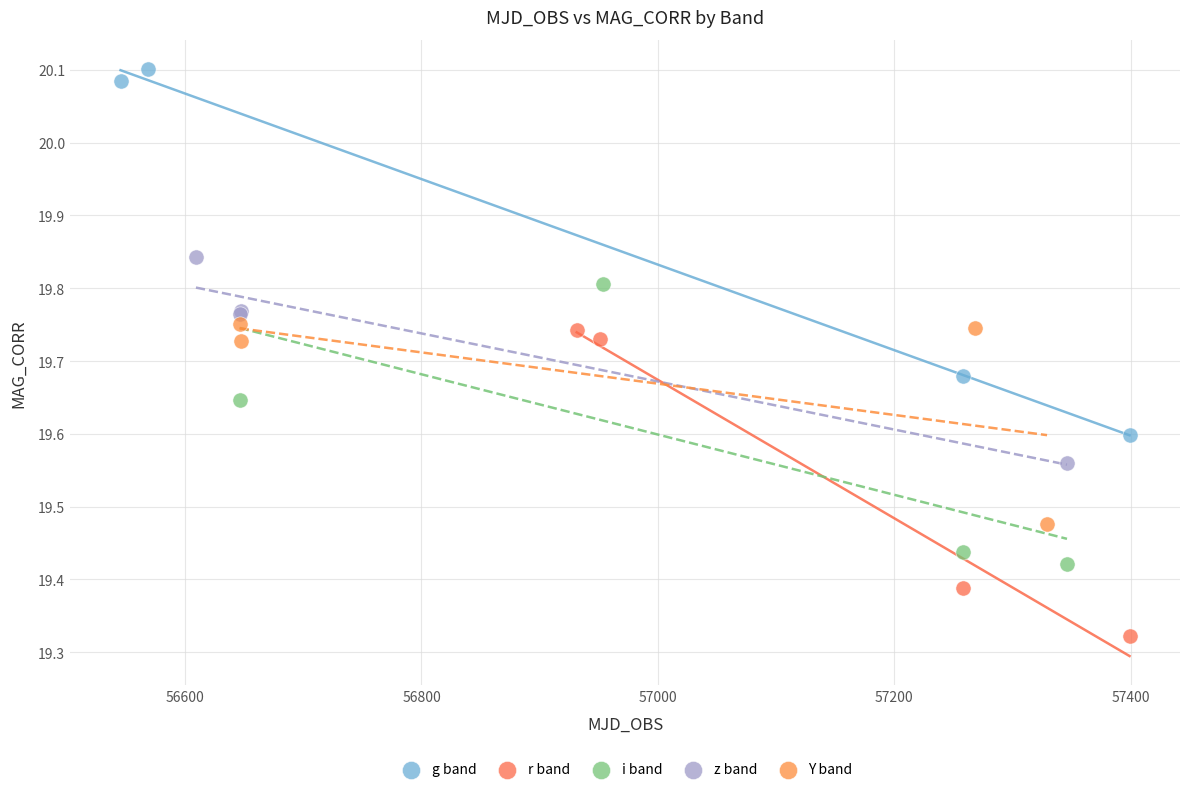

Which series reaches the maximum Y coordinate?

g band